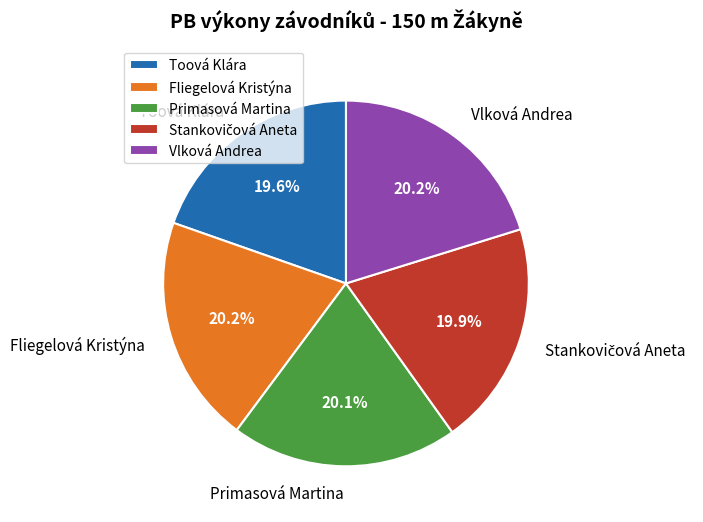

Count the number of slices in the pie.

5